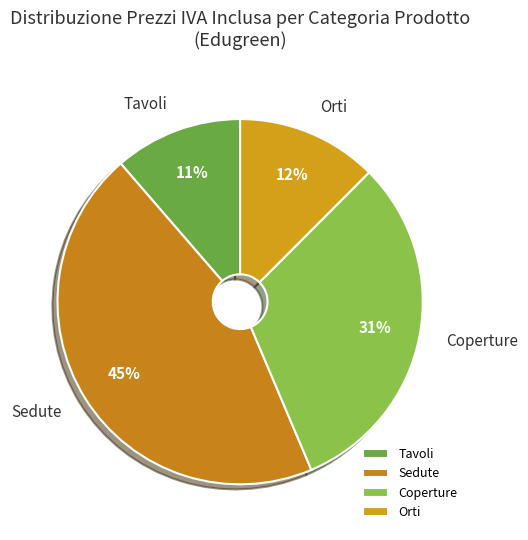

Which slice is the smallest?

Tavoli